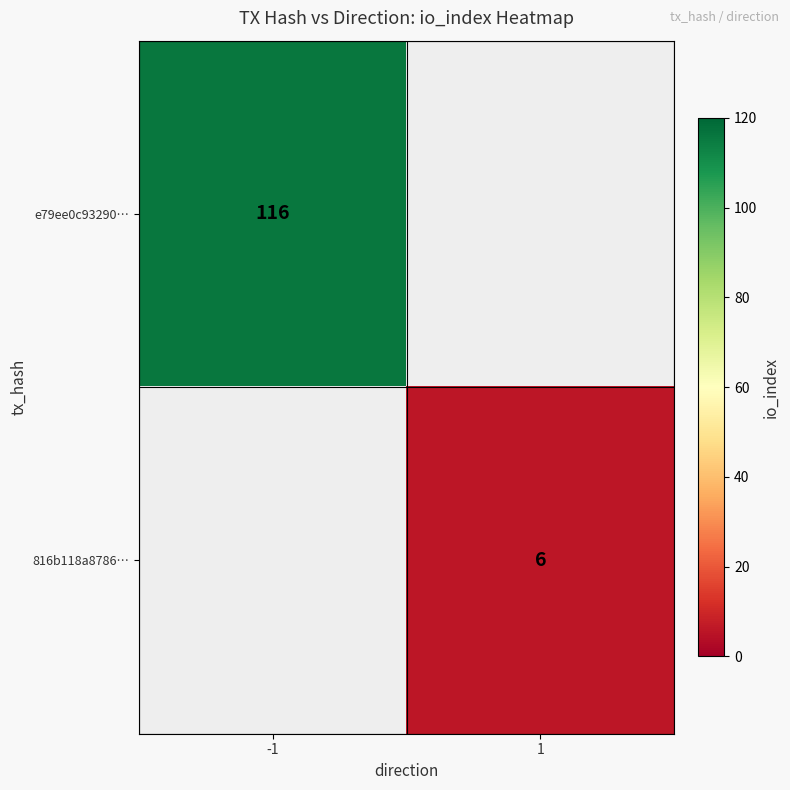

The 816b118a8786… series shows 6 at 1. True or false?

True